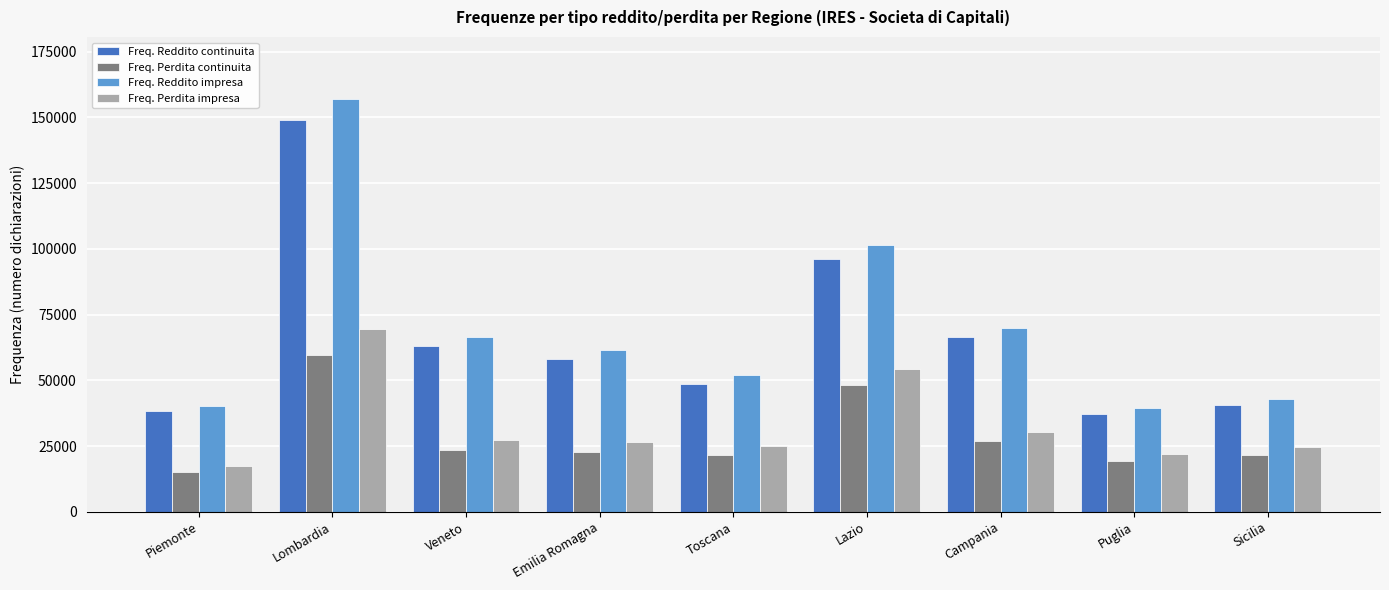

What is the approximate value of Freq. Perdita impresa at Piemonte?

17326